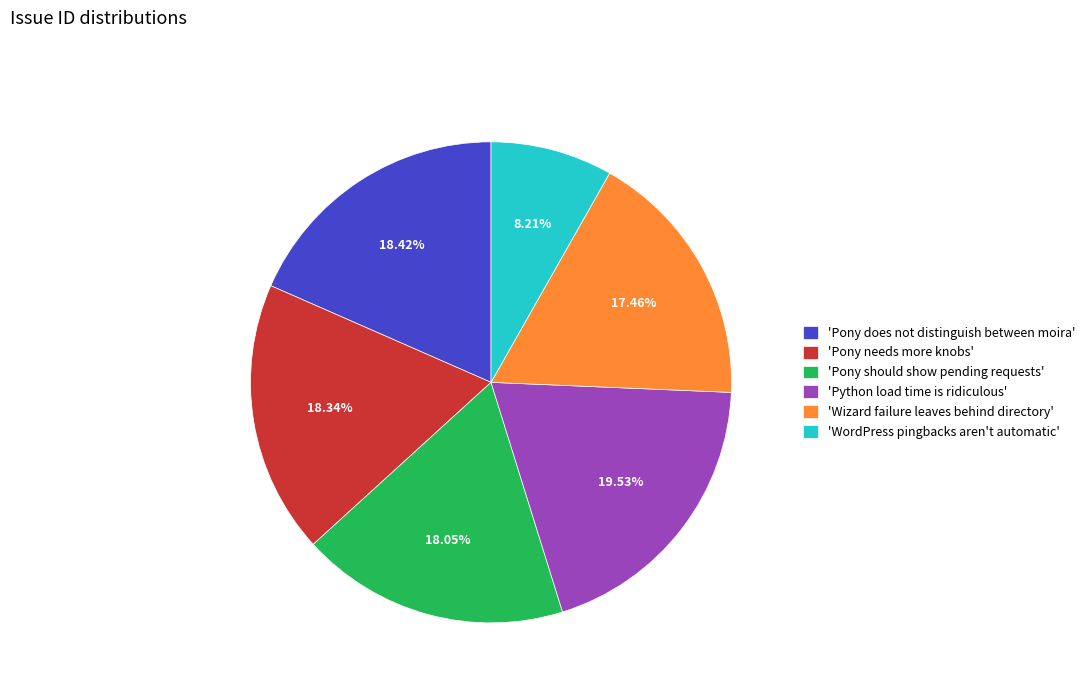

Between 'WordPress pingbacks aren't automatic' and 'Python load time is ridiculous', which is larger?

'Python load time is ridiculous'